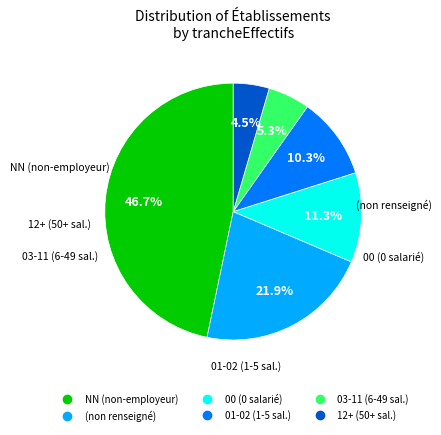

Is there a majority slice in this chart?

No